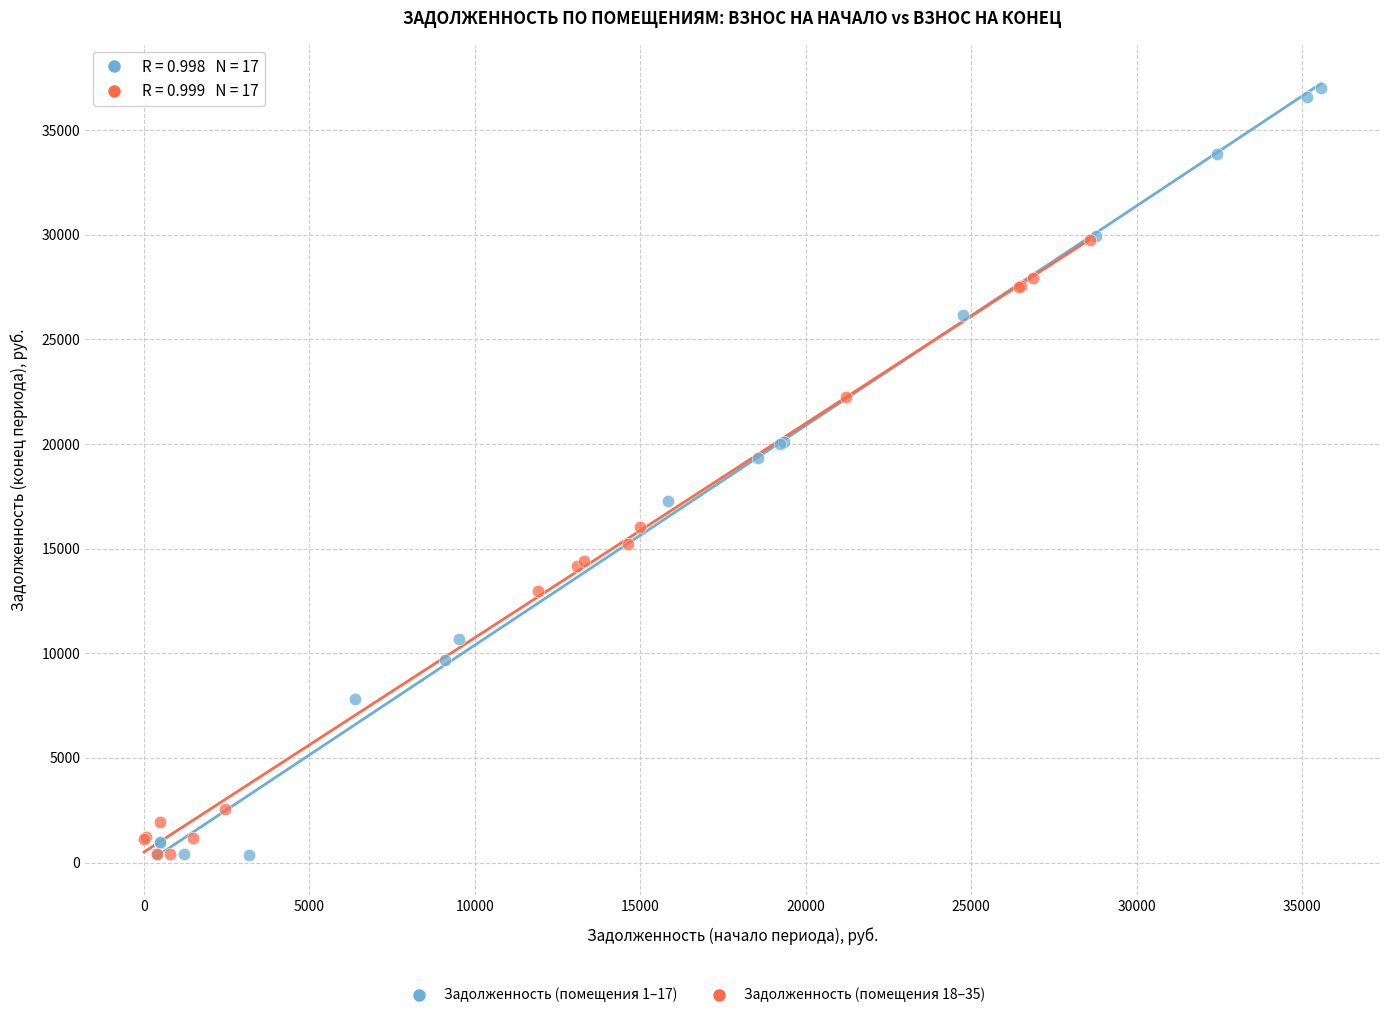

Which series has the largest Y range (max minus min)?

Задолженность (помещения 1–17)